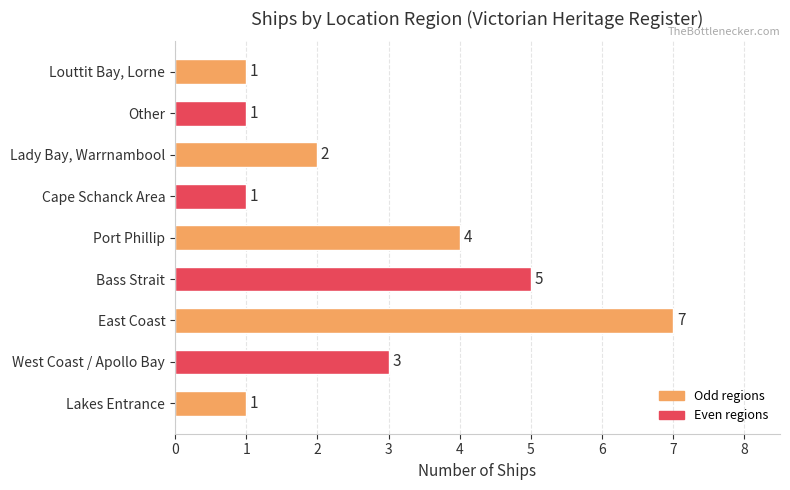

Between East Coast and Bass Strait, which is larger?

East Coast